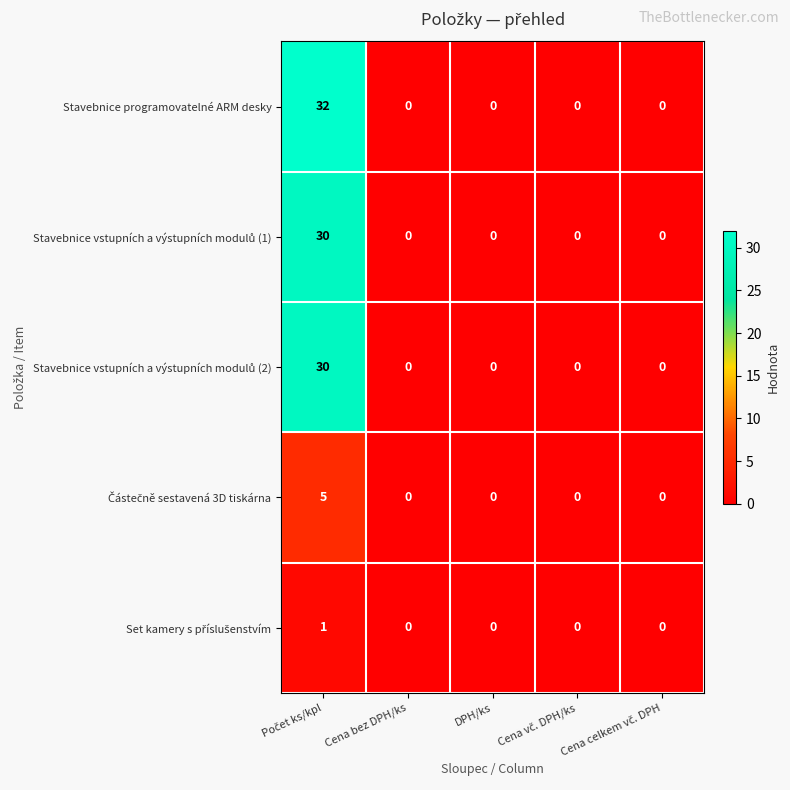

What is the highest value of the Stavebnice programovatelné ARM desky series?

32